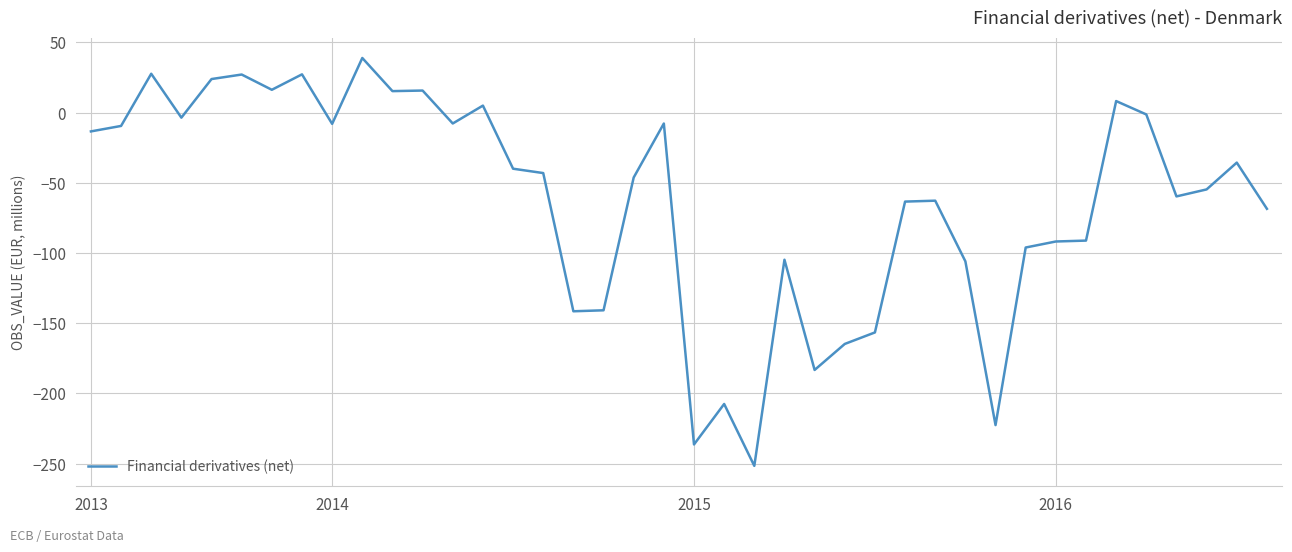

What is the greatest value displayed?

38.9